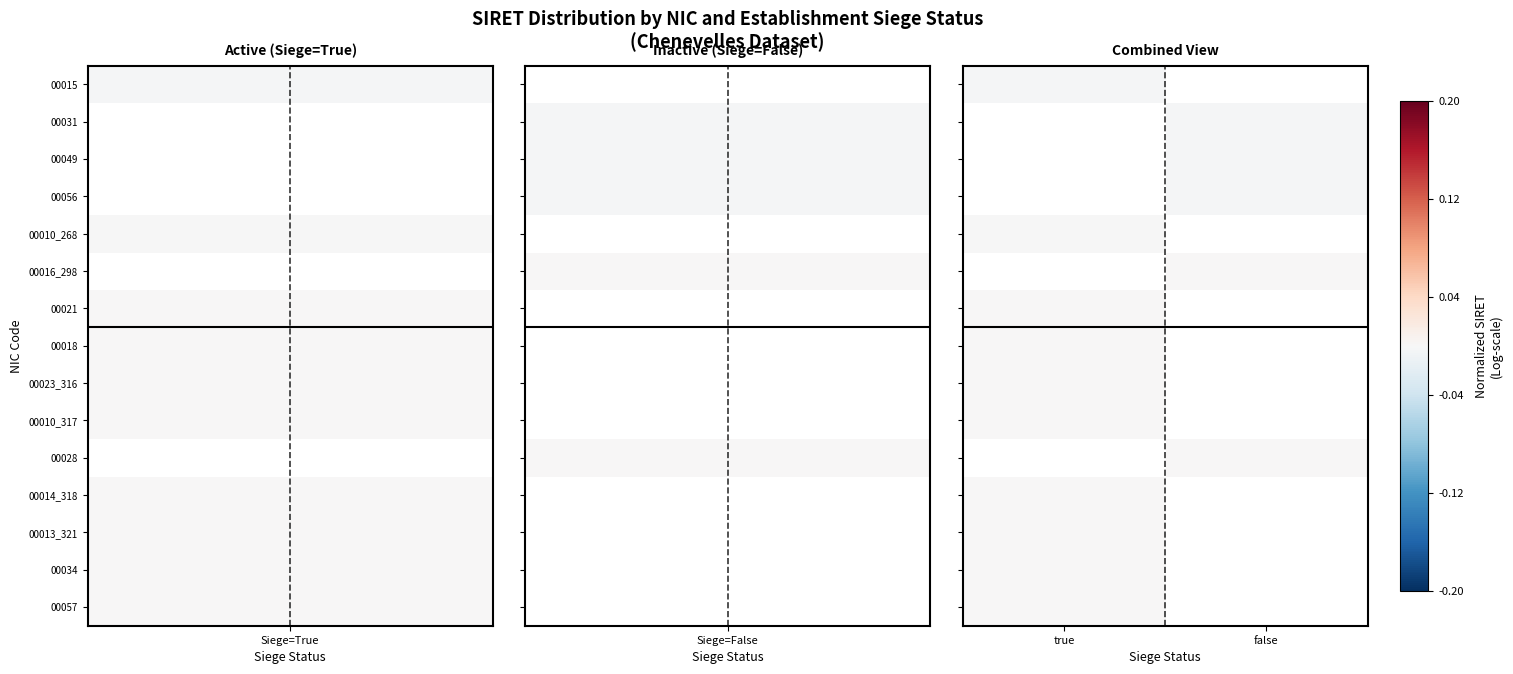

Between true and false, which is larger?

false